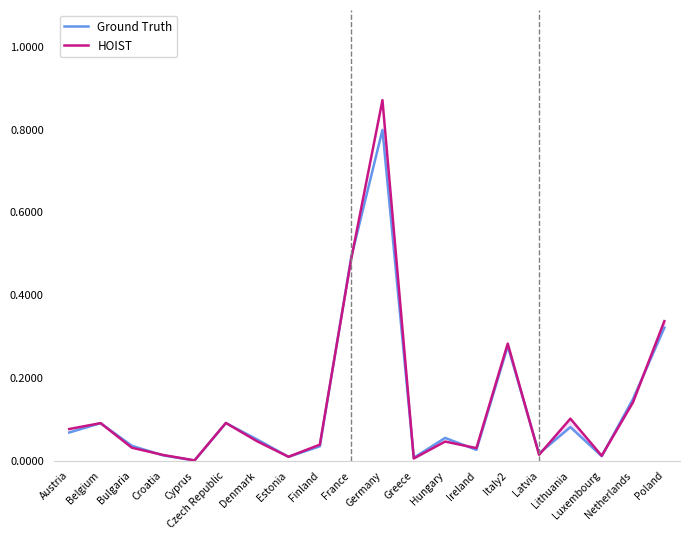

Where is the first local maximum for Ground Truth?

Belgium